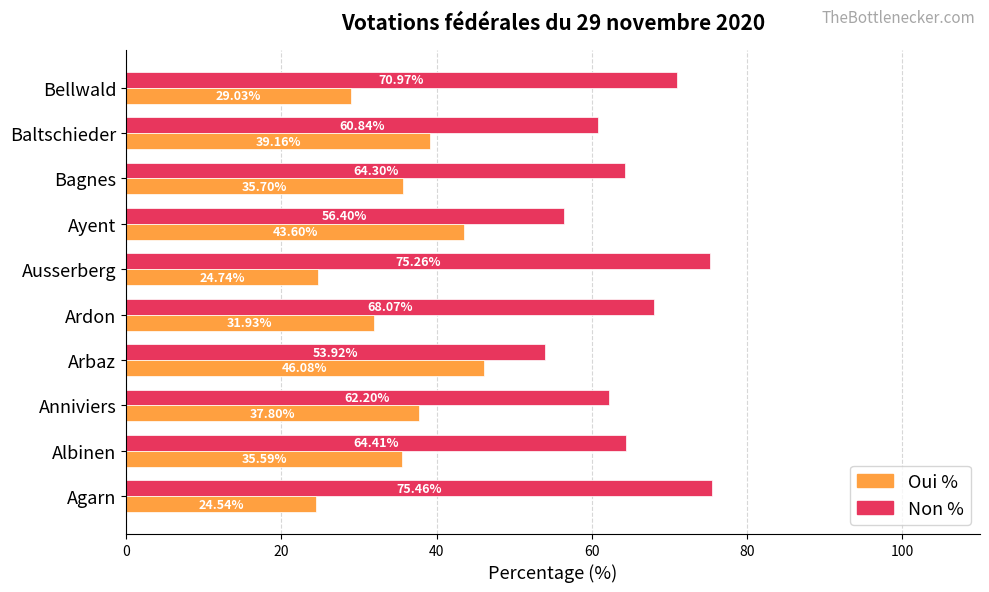

How many values in the Non % series exceed 64?

6